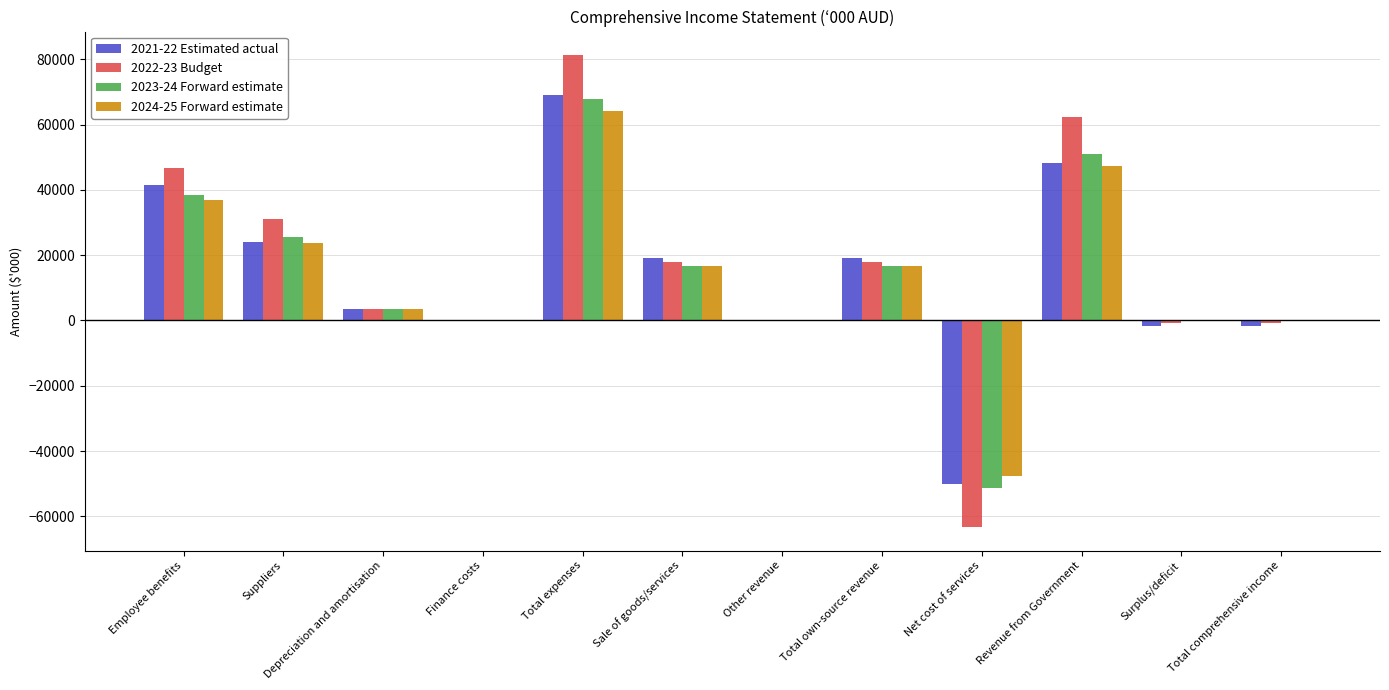

At which label does 2024-25 Forward estimate reach its peak?

Total expenses